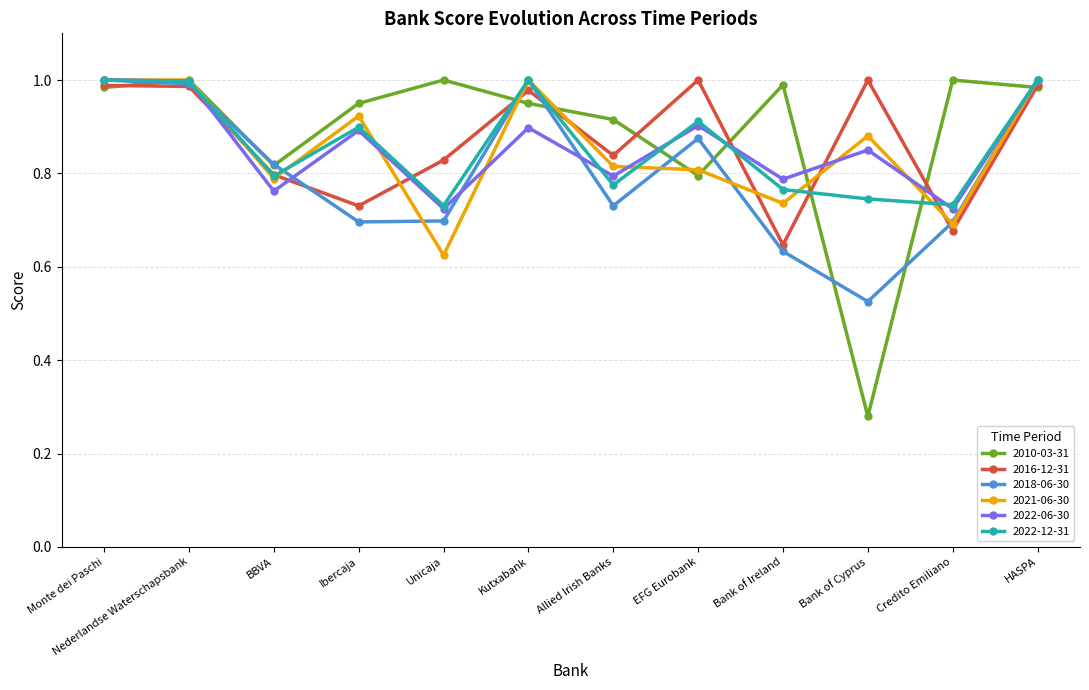

Which series changed the most between Monte dei Paschi and EFG Eurobank?

2021-06-30